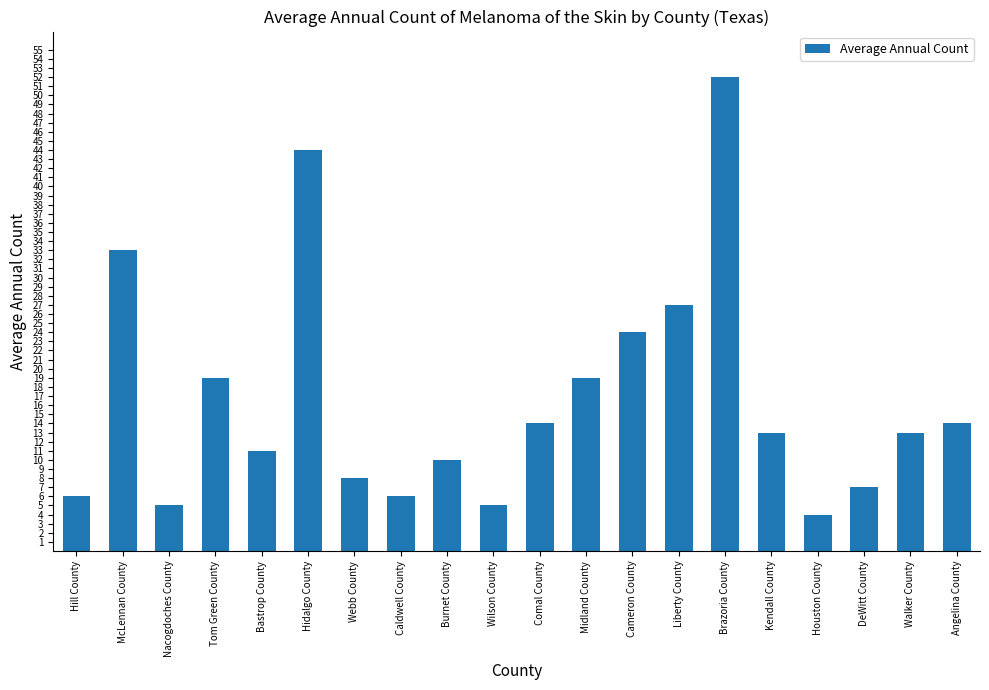

What is the average value?

17